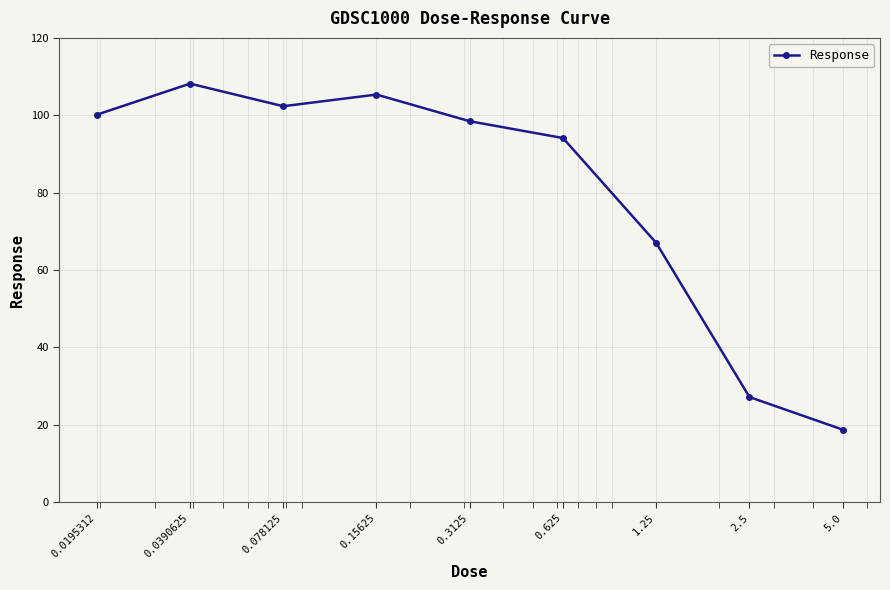

What is the difference between the maximum and minimum values?

89.4